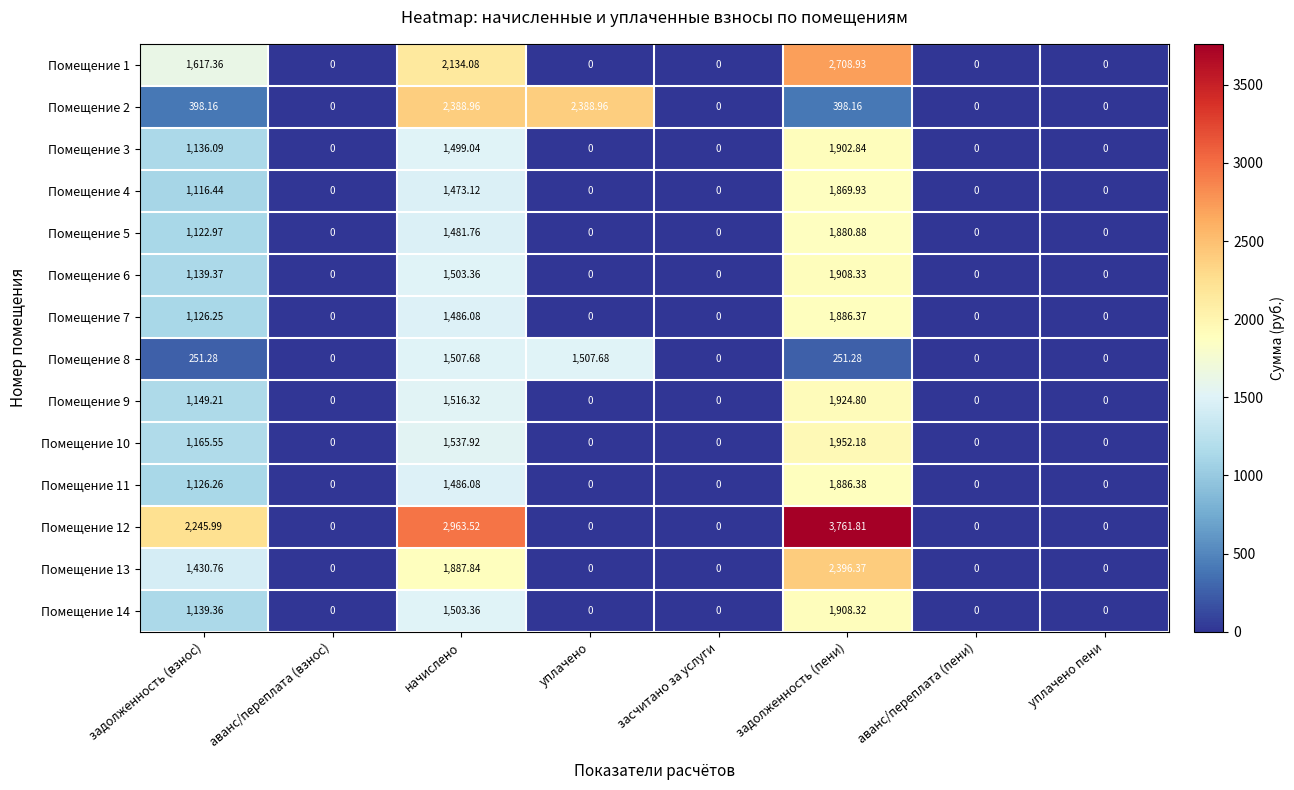

Which series has the largest total across all categories?

Помещение 12